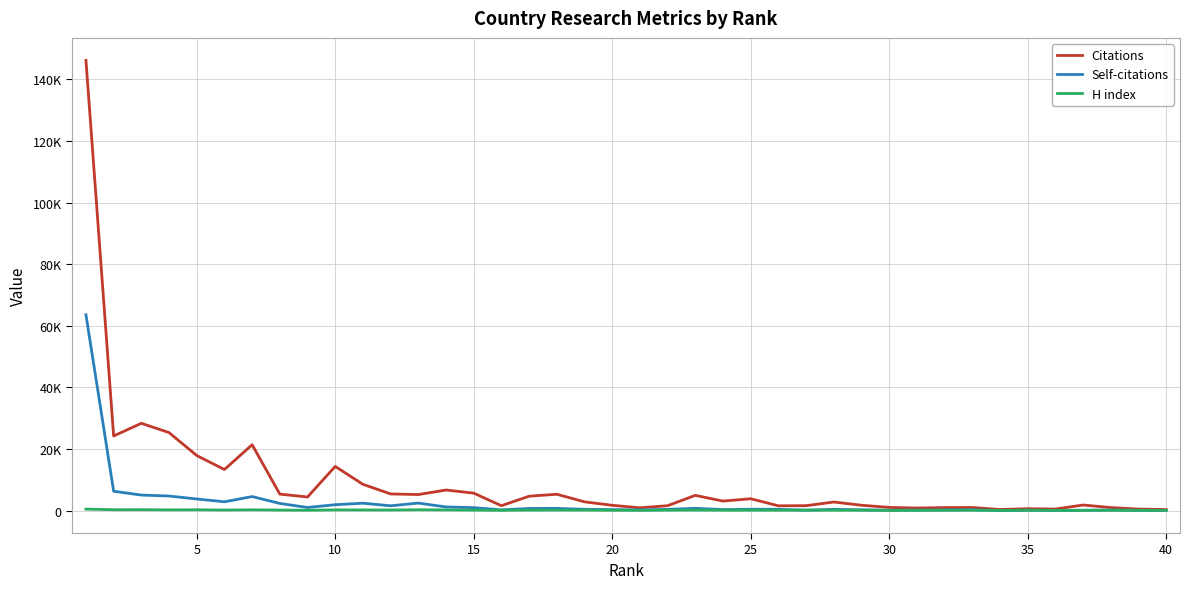

What is the value of the Self-citations point at the 25th from the left?

417